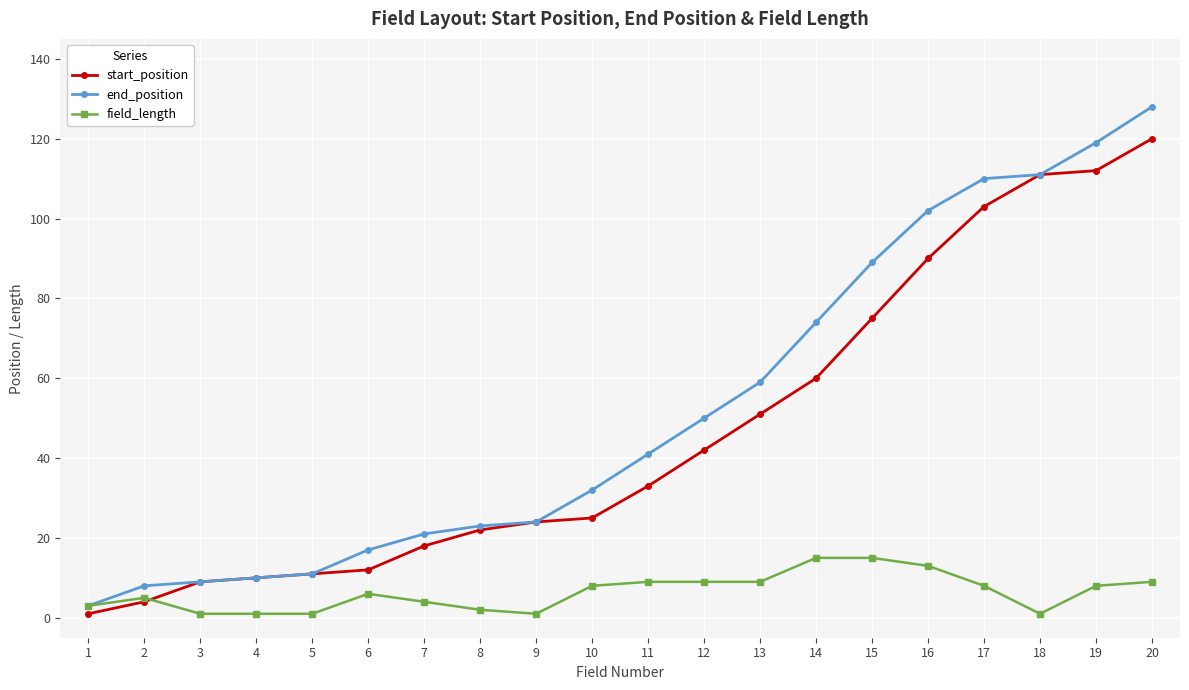

Reading left to right, transcribe all the data shown in this chart.

start_position: 1=1	2=4	3=9	4=10	5=11	6=12	7=18	8=22	9=24	10=25	11=33	12=42	13=51	14=60	15=75	16=90	17=103	18=111	19=112	20=120
end_position: 1=3	2=8	3=9	4=10	5=11	6=17	7=21	8=23	9=24	10=32	11=41	12=50	13=59	14=74	15=89	16=102	17=110	18=111	19=119	20=128
field_length: 1=3	2=5	3=1	4=1	5=1	6=6	7=4	8=2	9=1	10=8	11=9	12=9	13=9	14=15	15=15	16=13	17=8	18=1	19=8	20=9